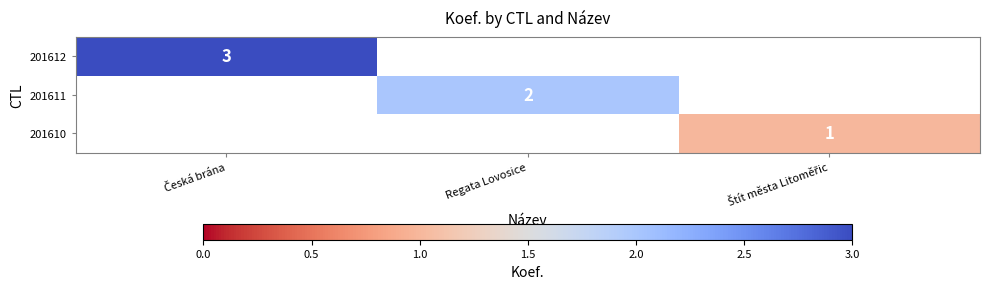

List the series in order of their overall mean, highest first.

201612, 201611, 201610